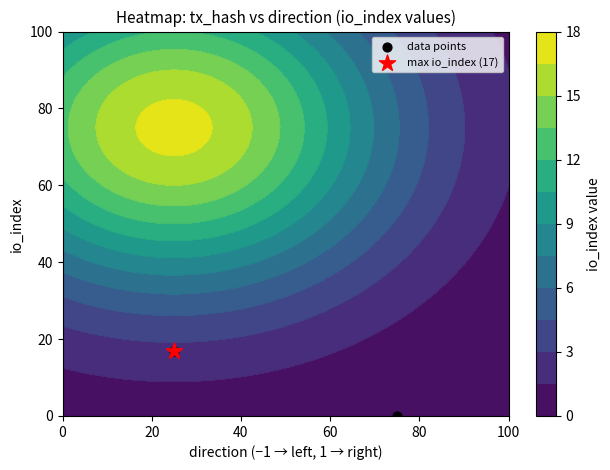

What is the sum of all values?

17